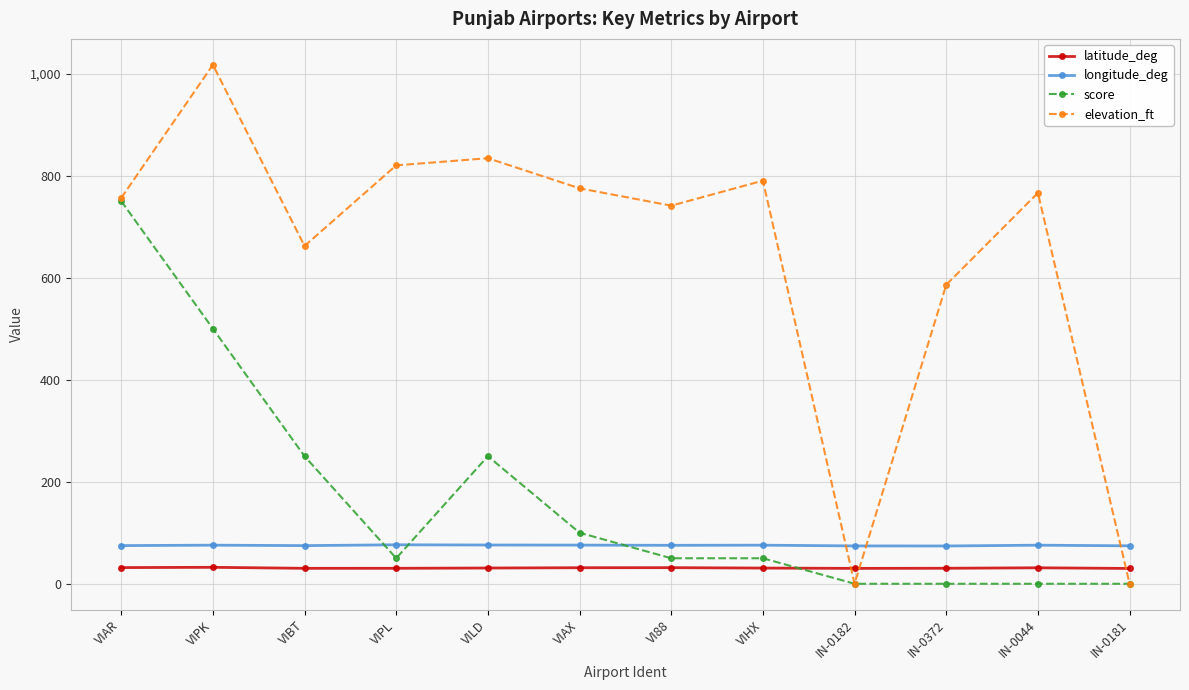

Which label corresponds to the largest value in the chart?

VIPK